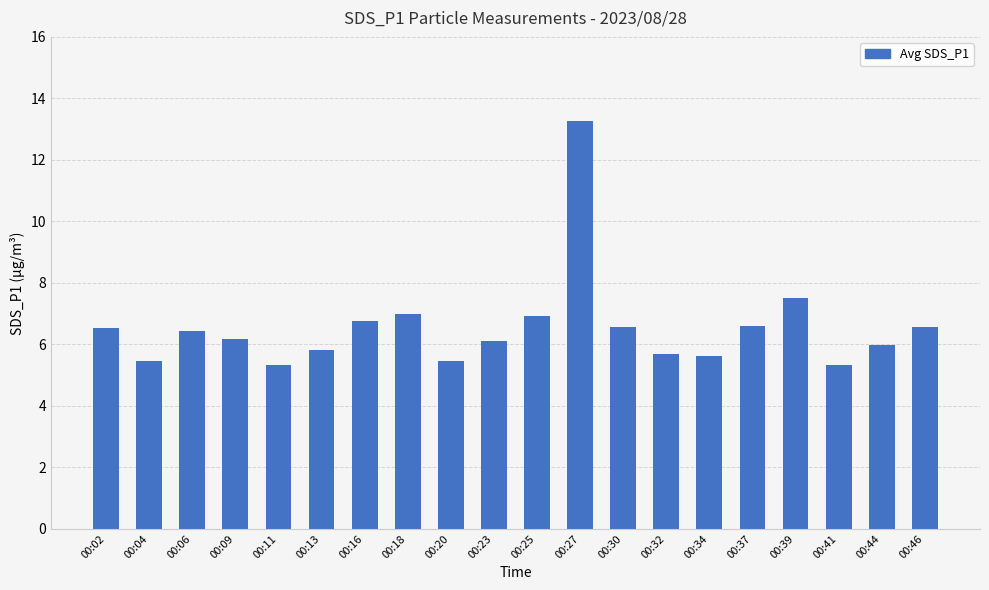

Are the bars grouped side by side (vs. stacked)?

No